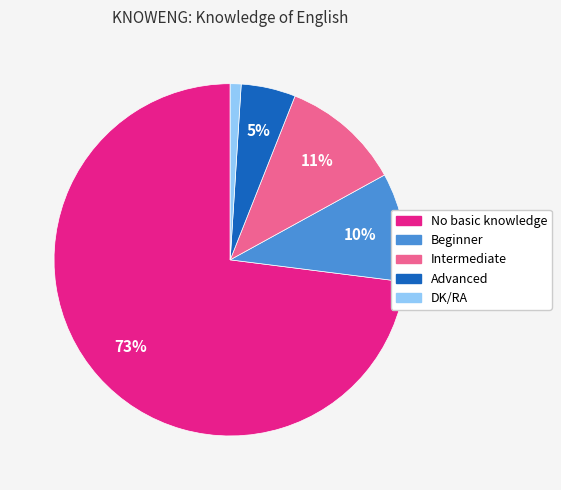

Which slice represents more than half of the pie?

No basic knowledge